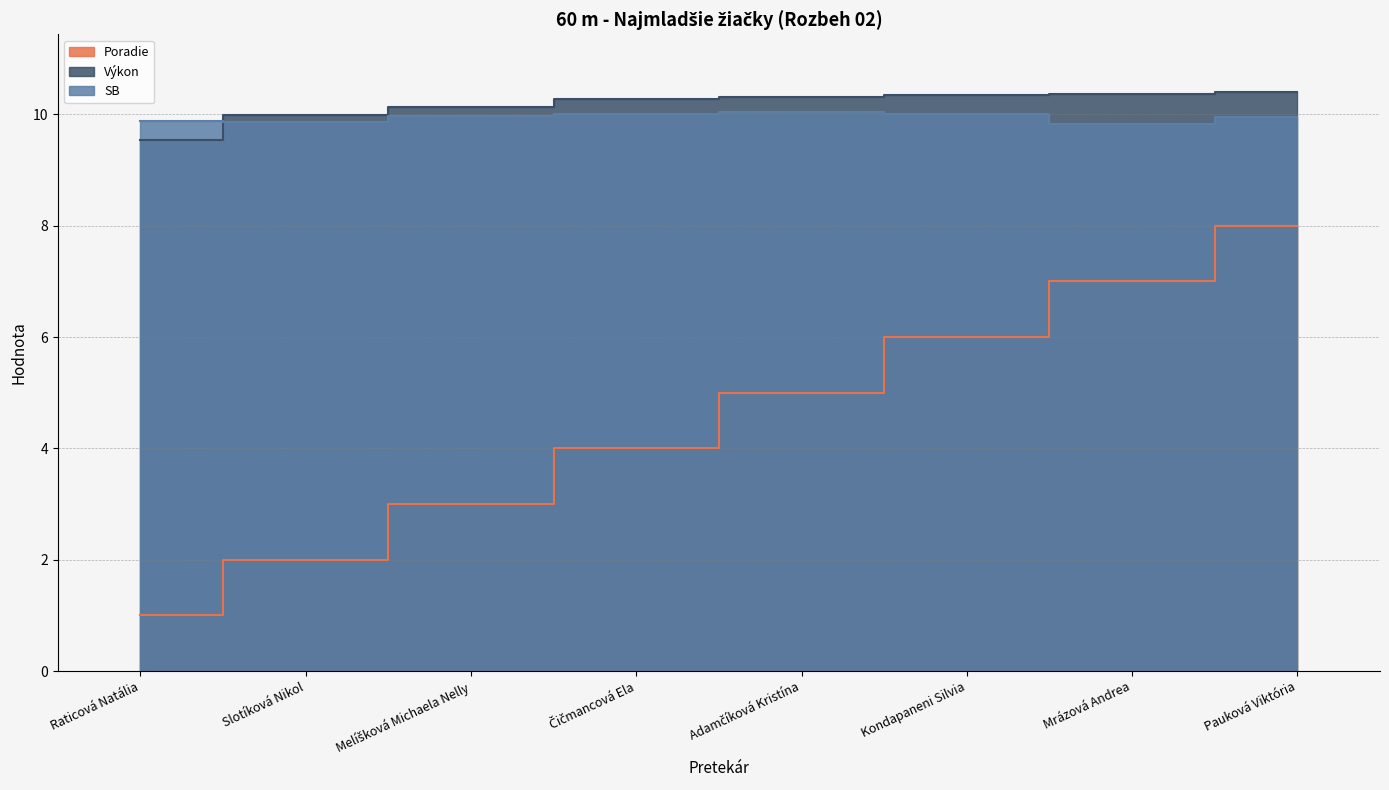

What is the greatest value displayed?

10.4